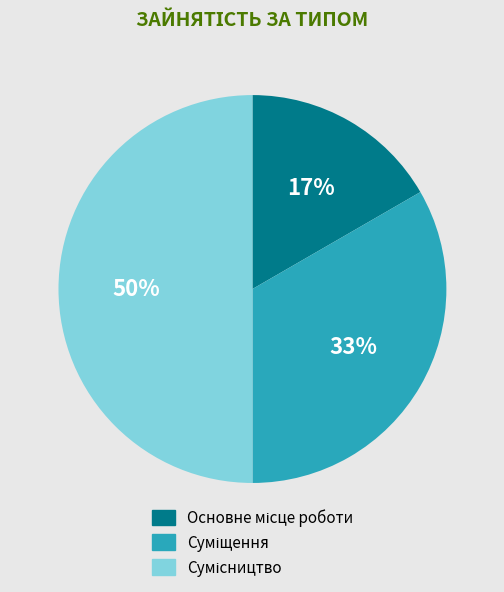

To the nearest percent, what is the difference between the largest and smallest slice percentages?

33%